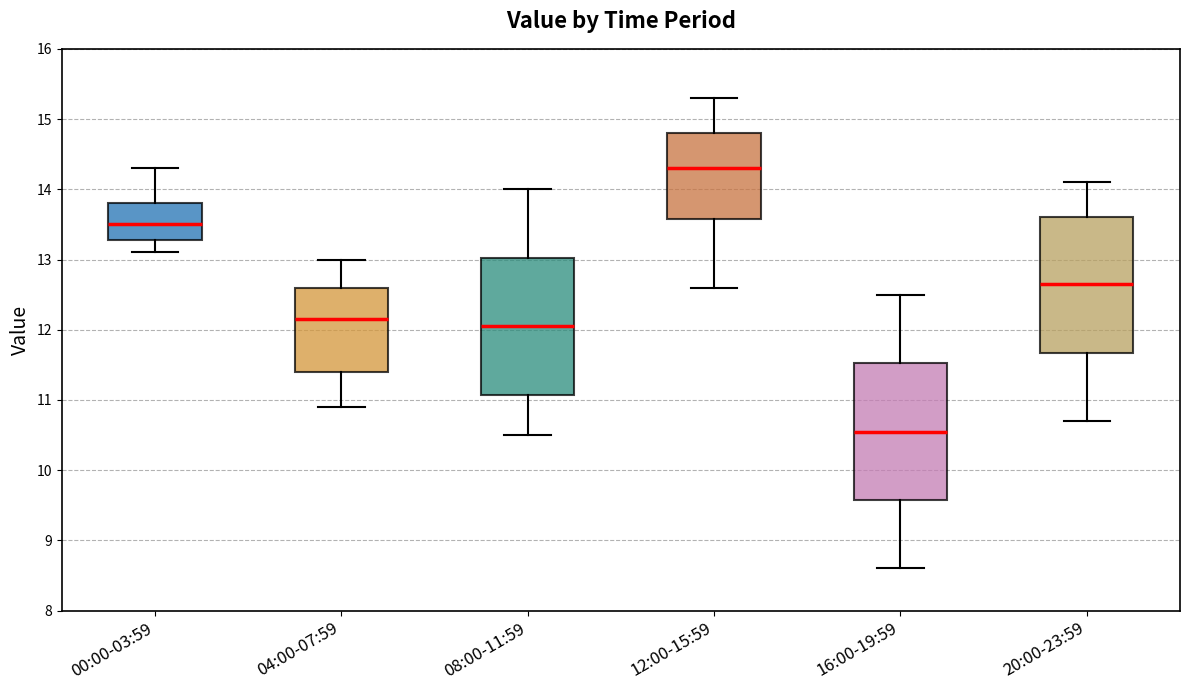

Which box's median line is the lowest?

16:00-19:59